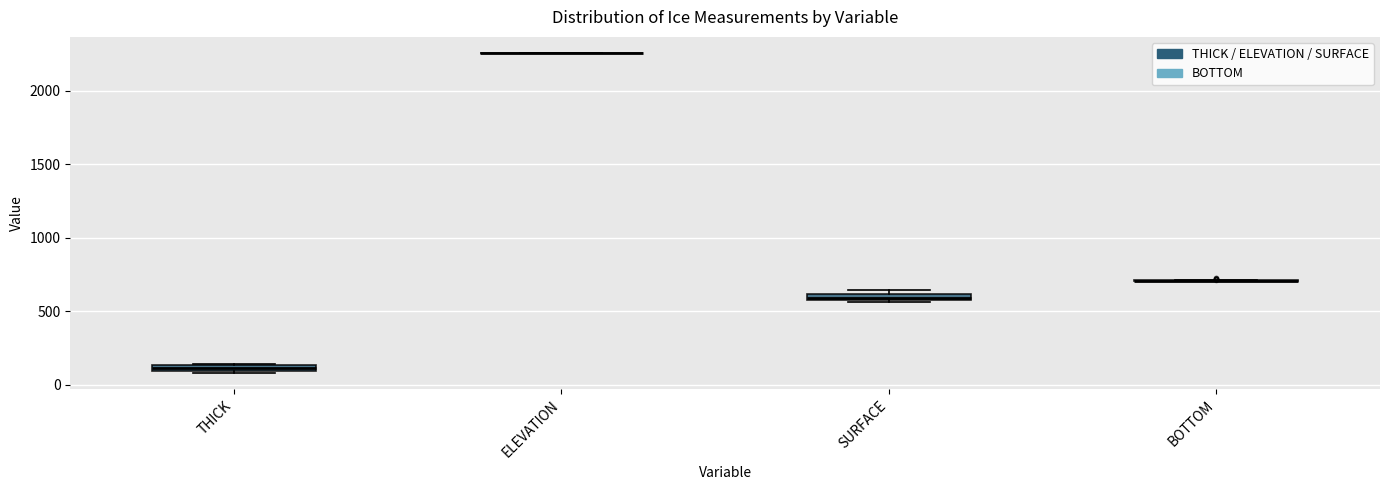

Where is the upper edge of the box for THICK on the y-axis? The values are not printed on the chart, so give them approximately, as read against the axis.

150